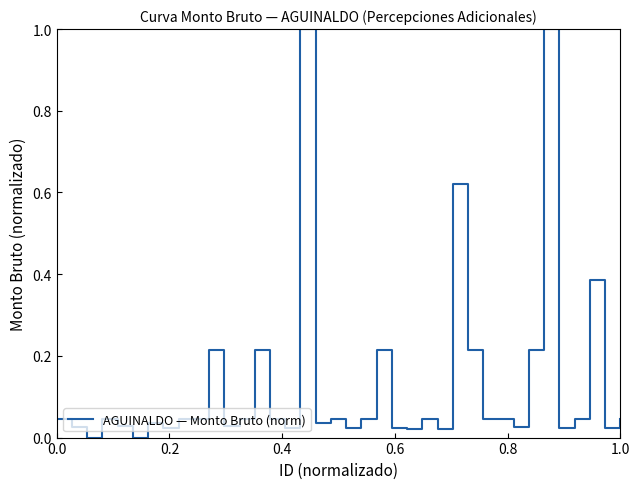

How many lines are shown in the chart?

1